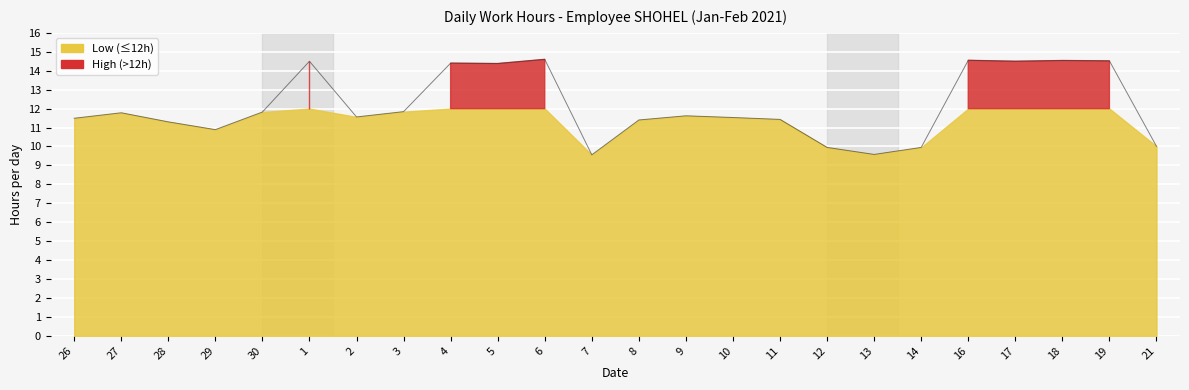

What is the value of the 19th point from the left?

9.9